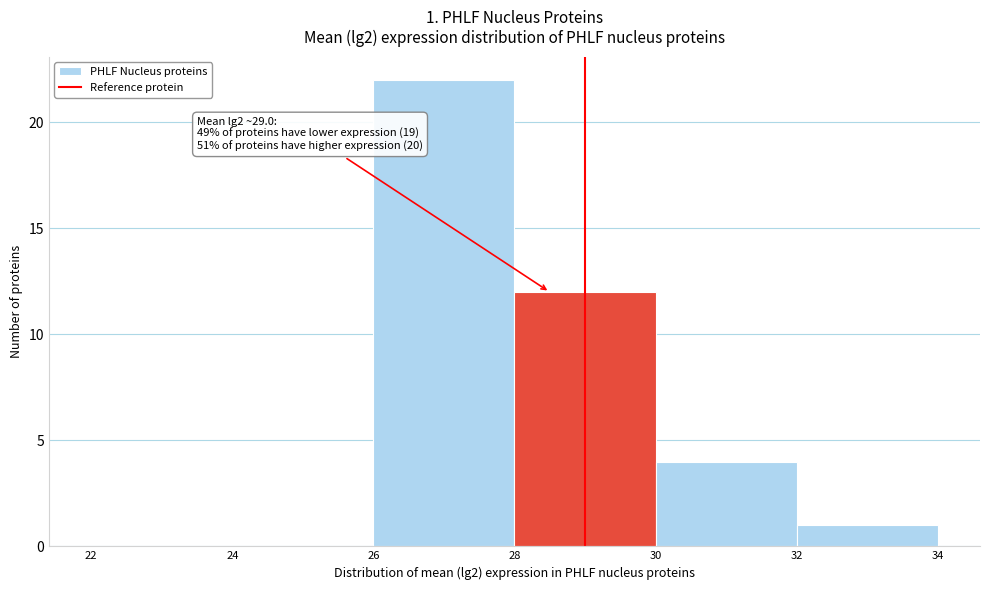

Over which range of the x-axis is the bar tallest?

26 to 28